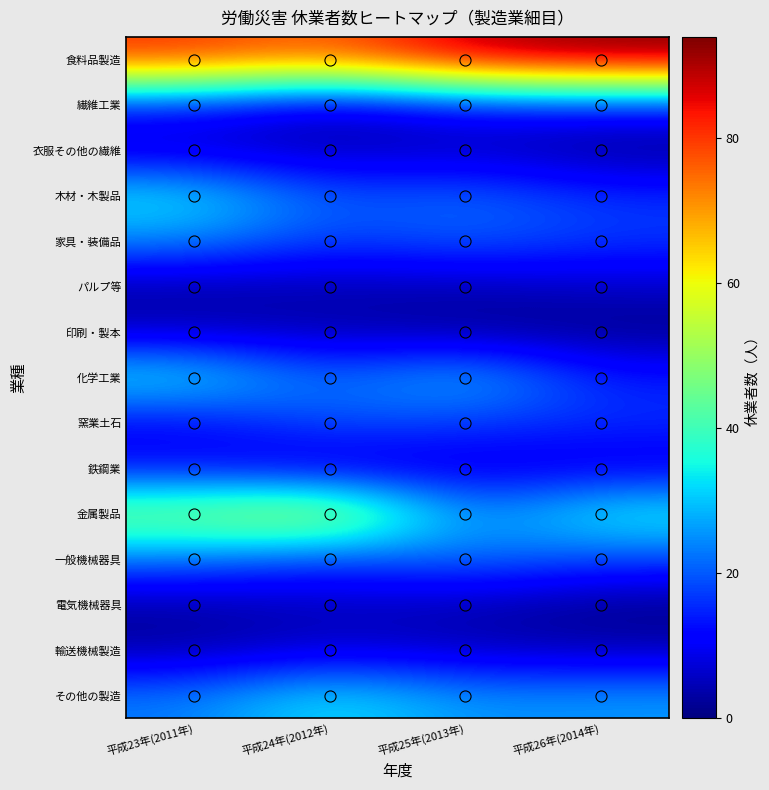

At how many categories does at least one series exceed 68?

4